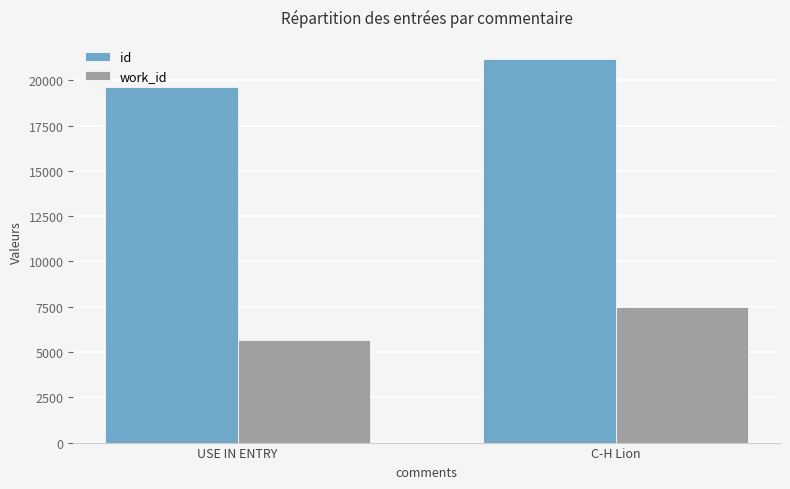

The value of work_id at USE IN ENTRY is 9409. True or false?

False